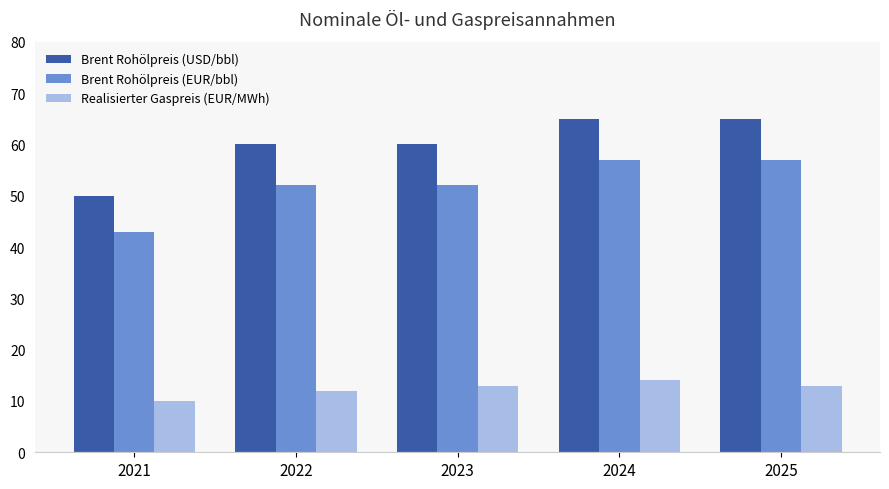

Rank the series by their maximum value, from highest to lowest.

Brent Rohölpreis (USD/bbl), Brent Rohölpreis (EUR/bbl), Realisierter Gaspreis (EUR/MWh)